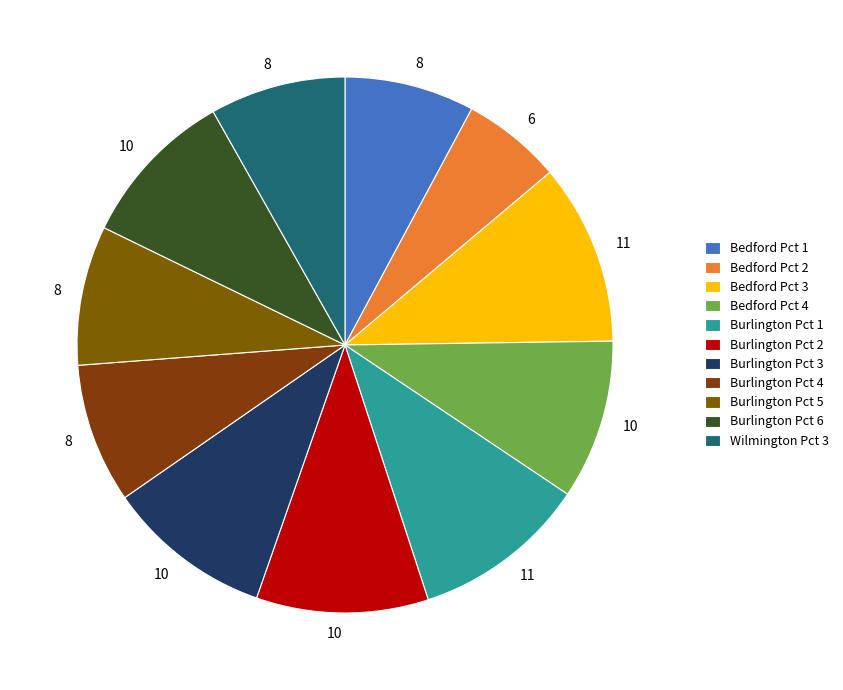

How many segments does this pie chart have?

11